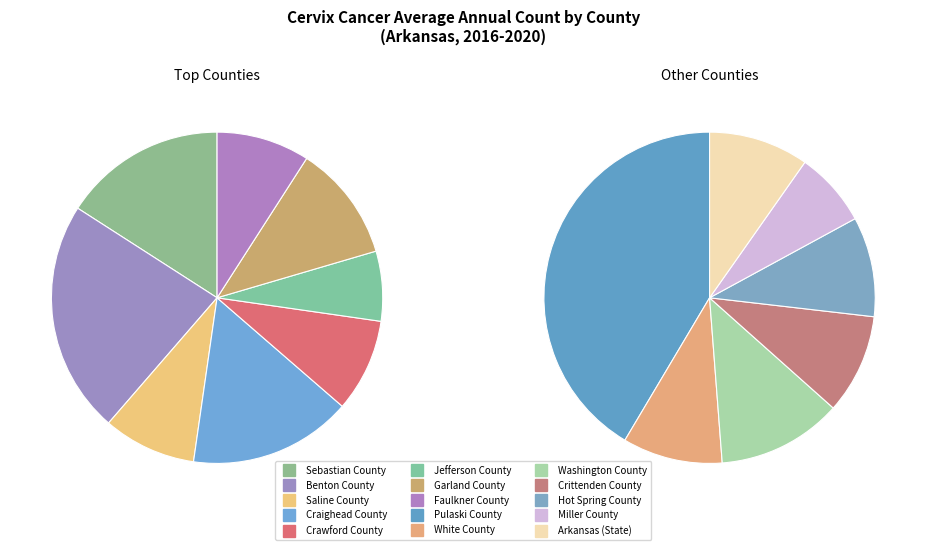

What percentage is the Jefferson County slice, to the nearest percent?

4%